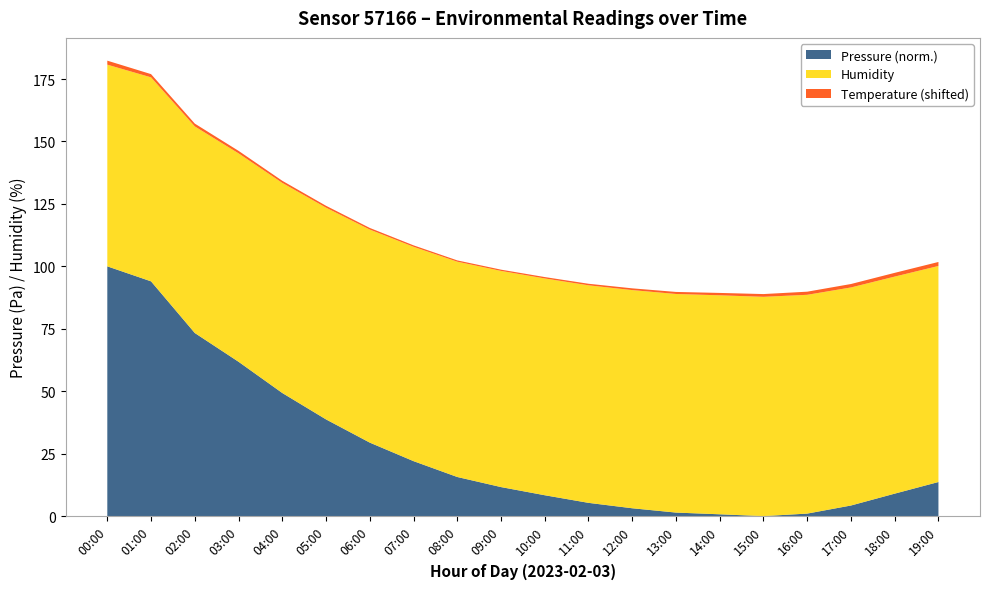

What is the maximum value for Pressure (norm.)?

100.0